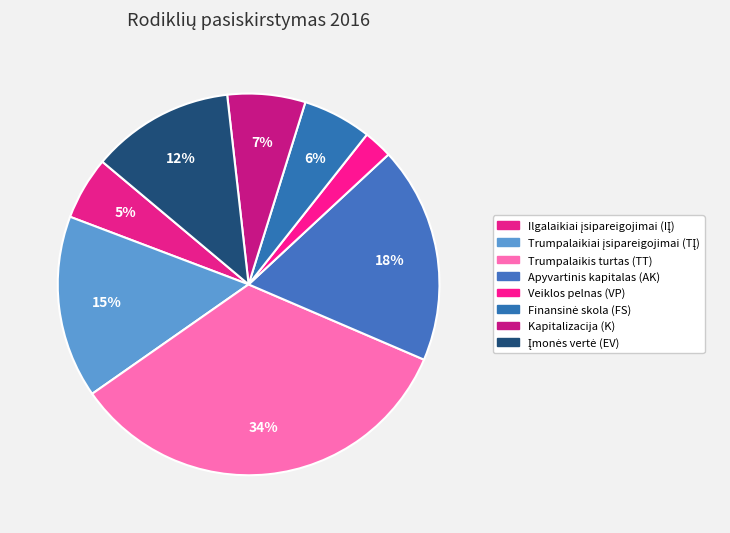

The Įmonės vertė (EV) slice represents 6% of the pie. True or false?

False